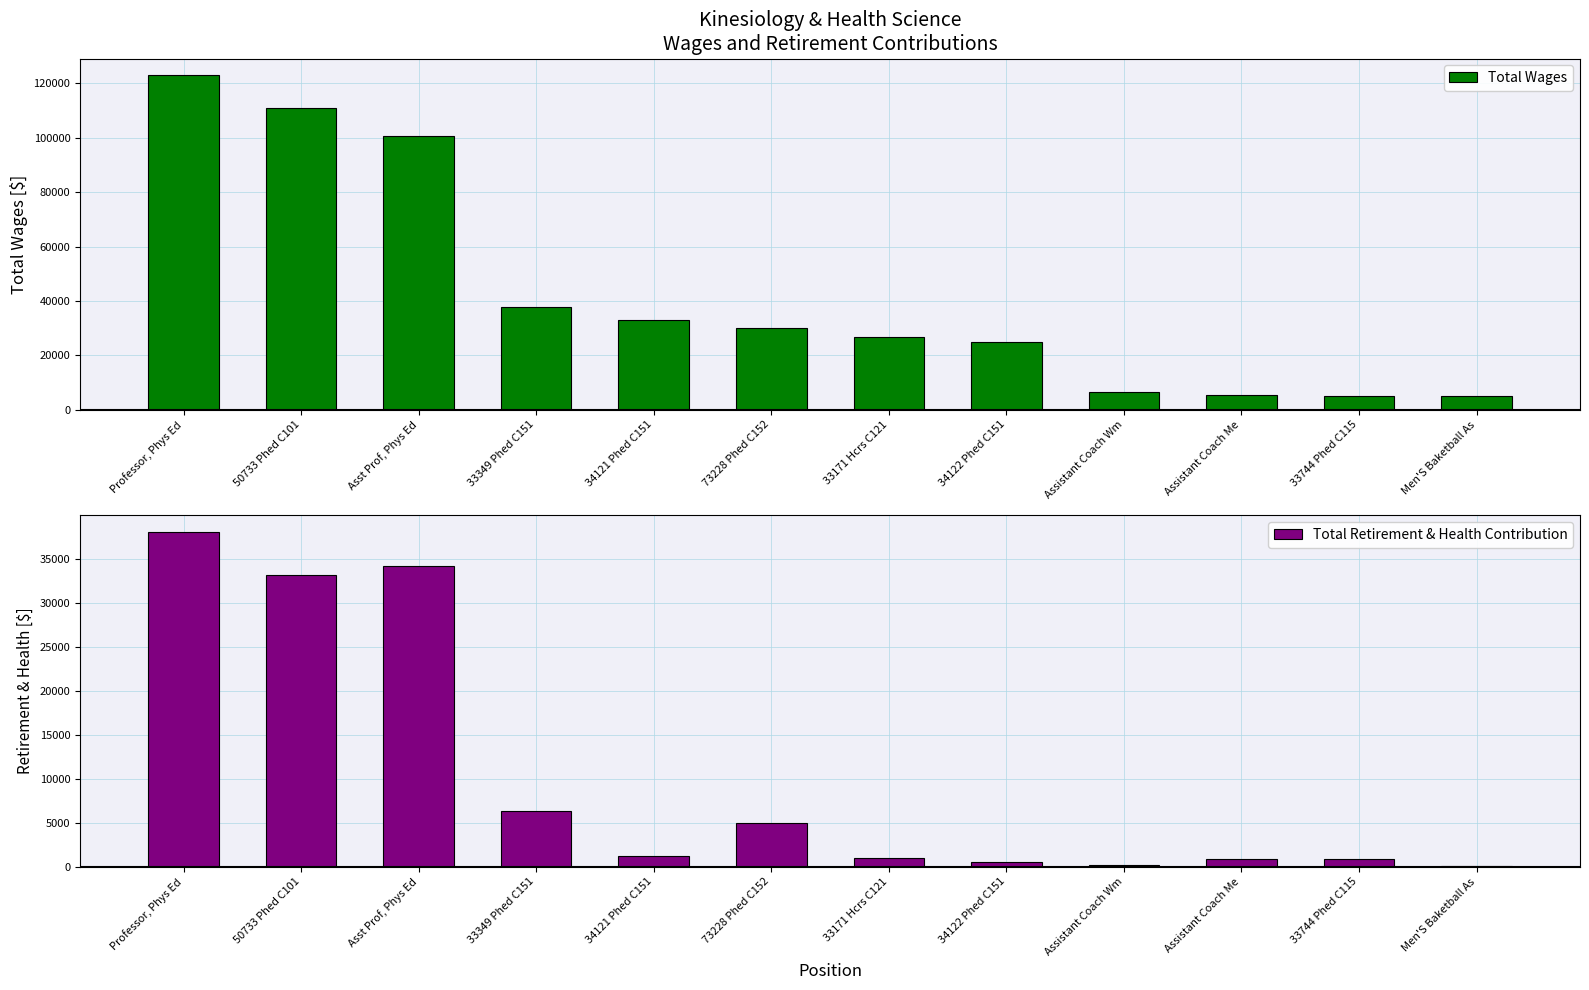

What is the value of the Total Wages bar at the 8th from the left?

24732